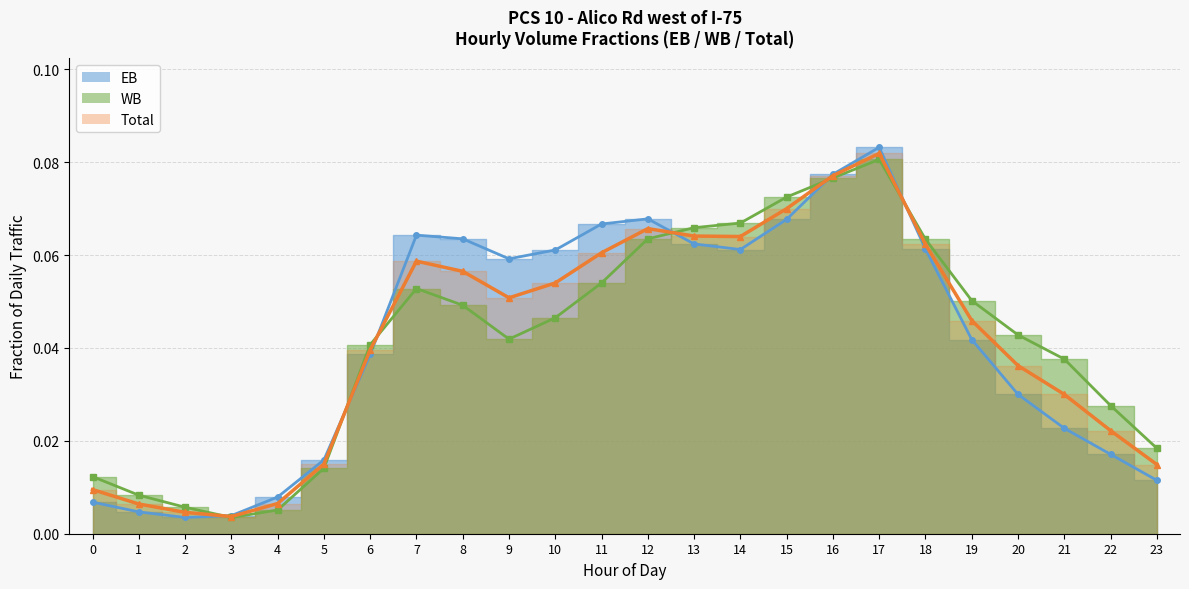

Between which two adjacent categories do EB and WB first intersect?

2 and 3